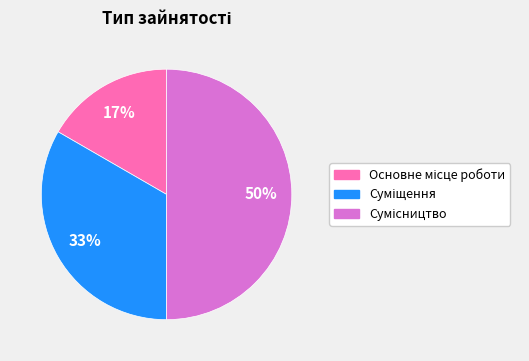

To the nearest percent, what is the average slice percentage?

33%